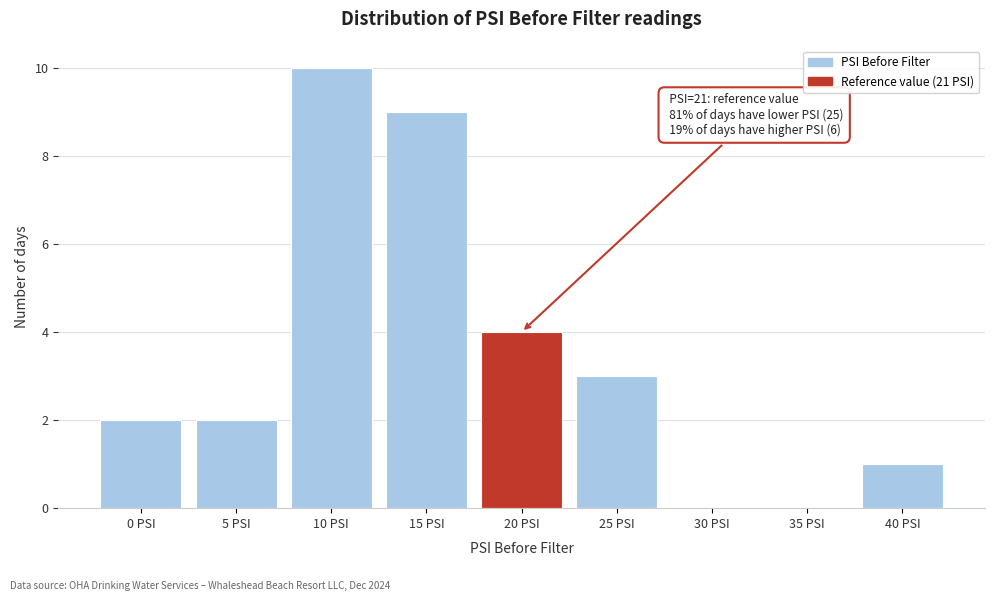

Reading left to right, extract all data points from this chart.

0 PSI=2	5 PSI=2	10 PSI=10	15 PSI=9	20 PSI=4	25 PSI=3	30 PSI=0	35 PSI=0	40 PSI=1